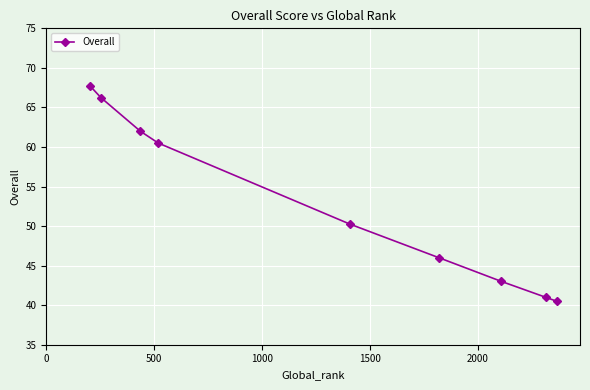

True or false: the data has more than 1 interior local peaks.

False